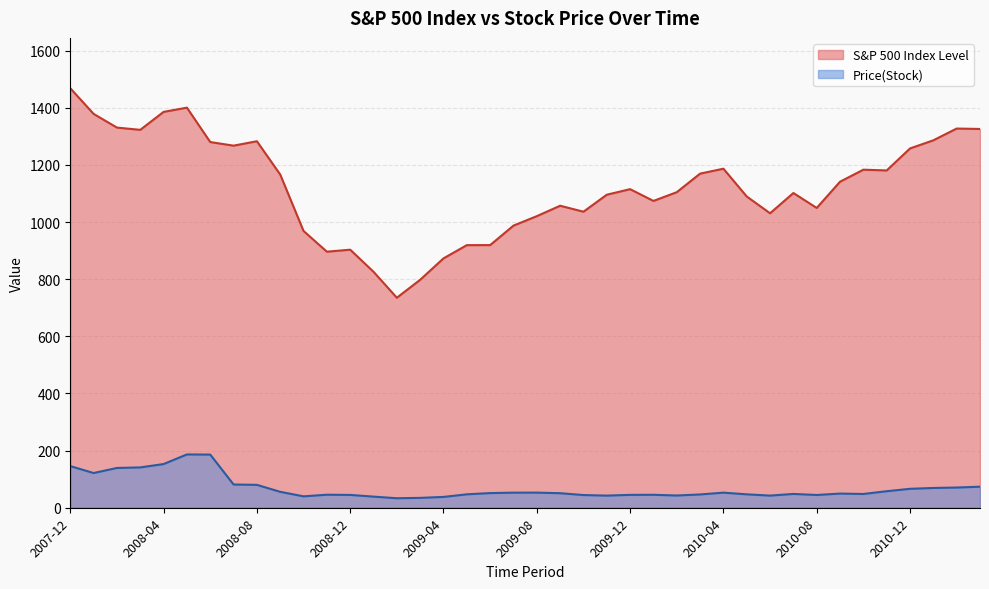

Does the chart have visible grid lines?

Yes